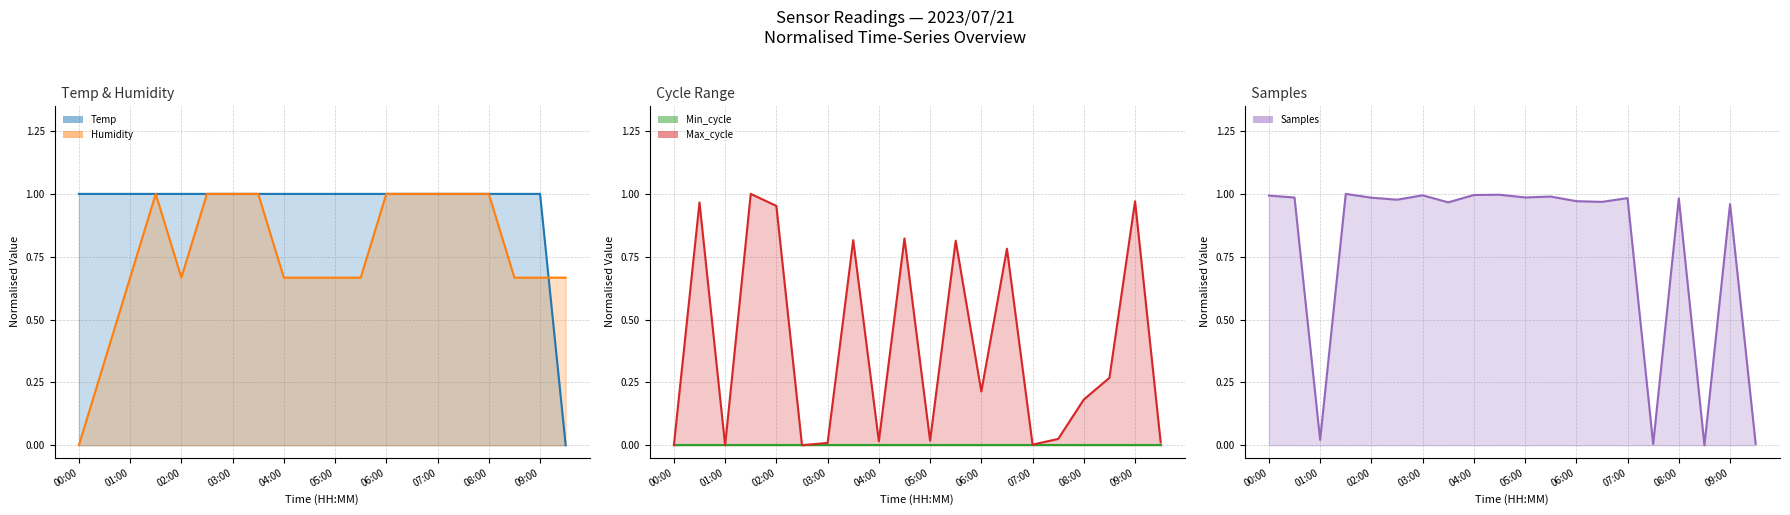

True or false: Temp has more than 2 points higher than both neighbors.

False